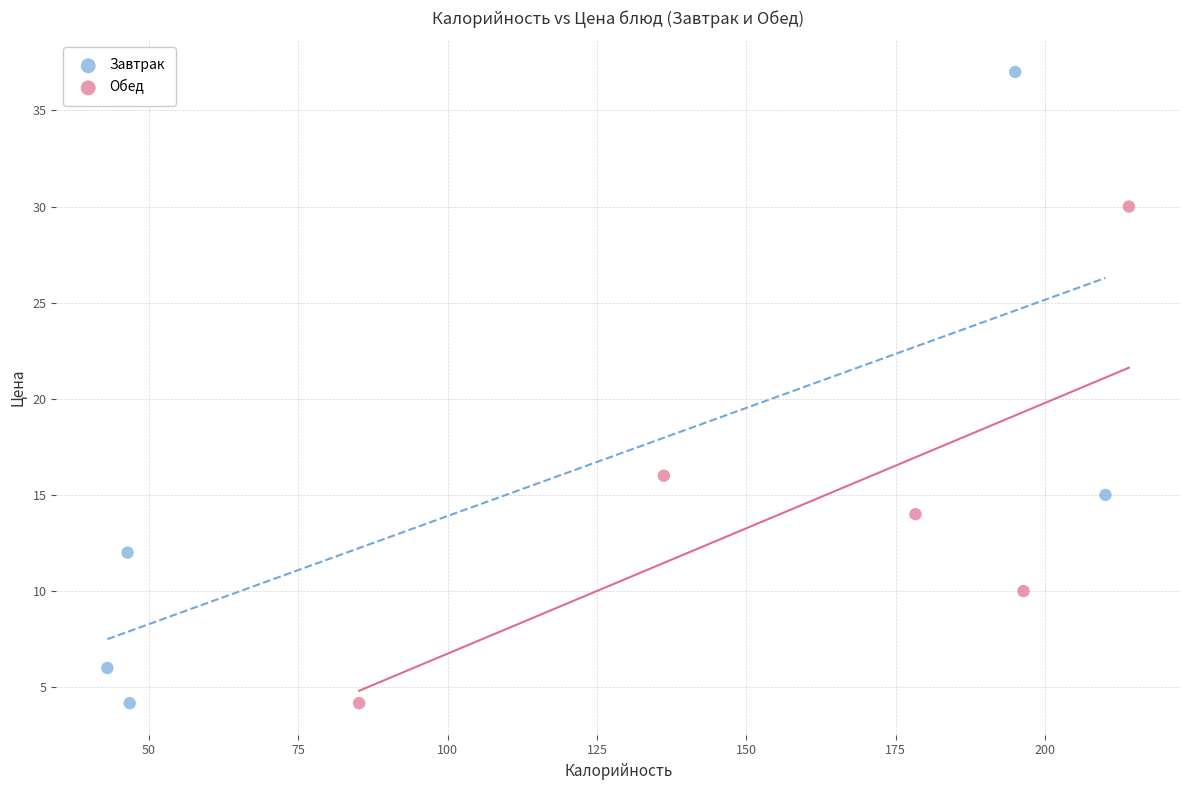

Which series contains the highest Y value?

Завтрак